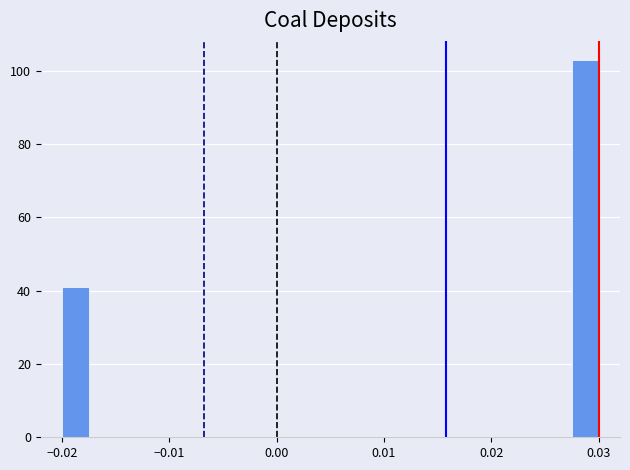

Around what value on the x-axis is the tallest bar? Give the approximate position of its centre, as read against the axis.

0.029